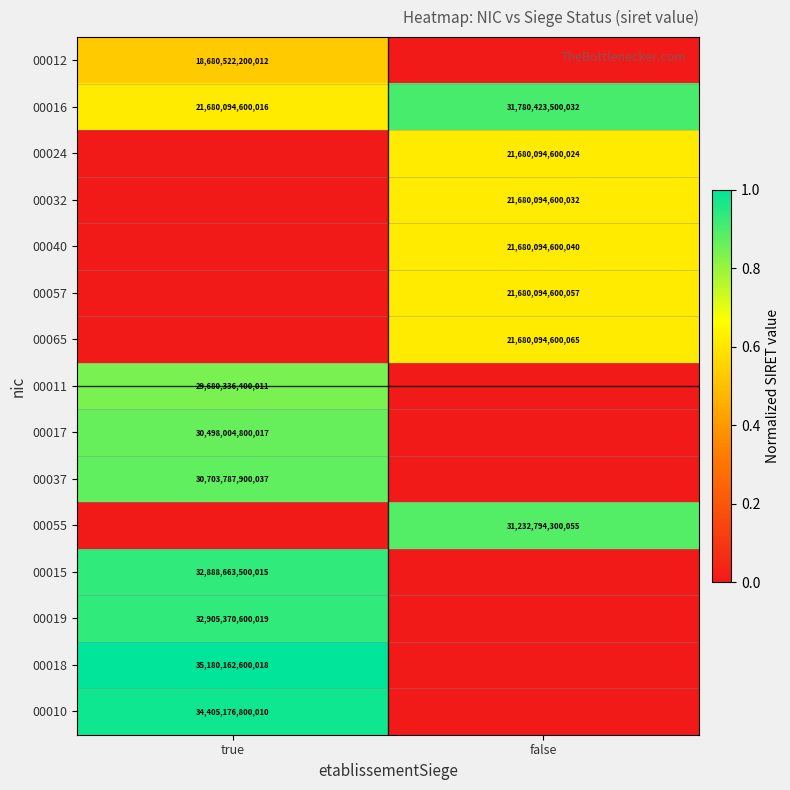

Which label corresponds to the largest value in the chart?

true